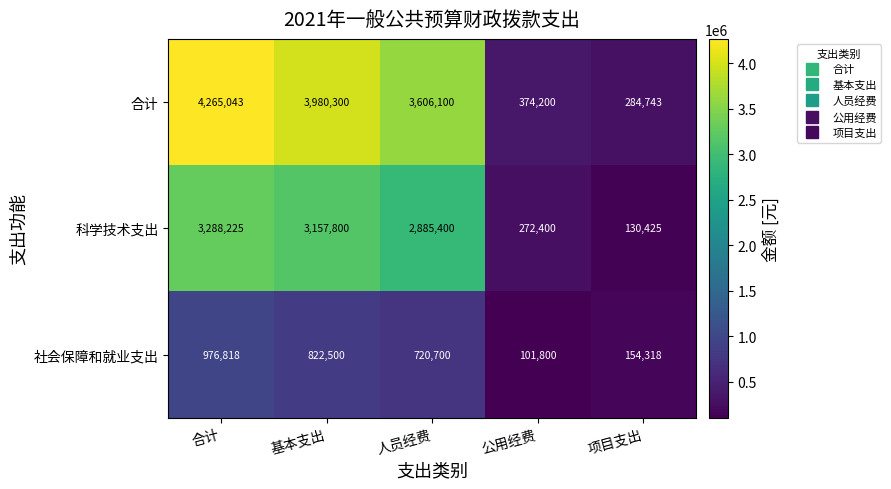

List the series in order of their overall mean, lowest first.

社会保障和就业支出, 科学技术支出, 合计